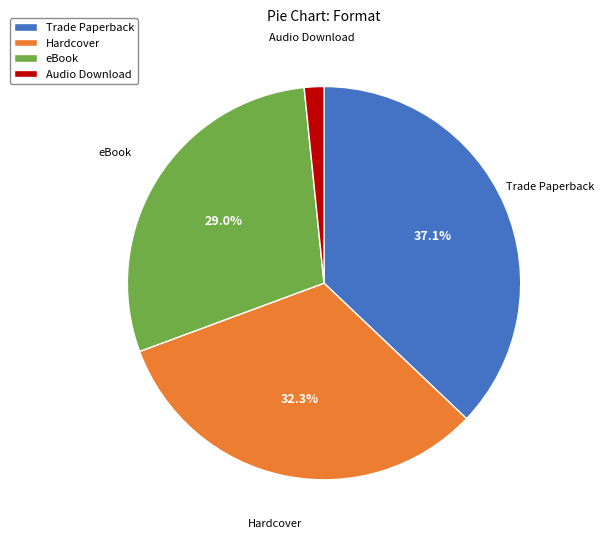

To the nearest percent, what is the combined percentage of eBook and Trade Paperback?

66%